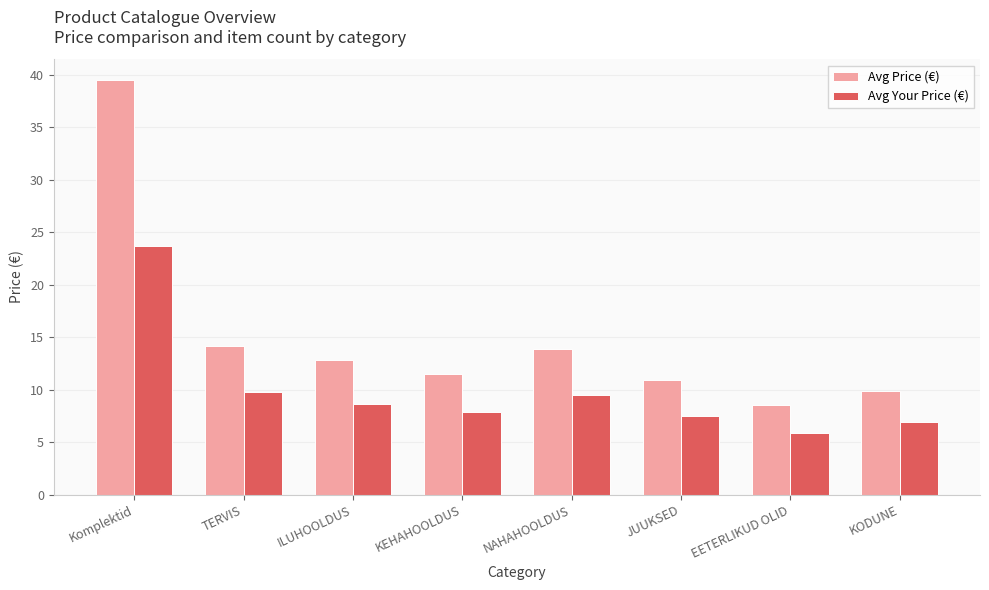

Which series changed the most between Komplektid and KODUNE?

Avg Price (€)